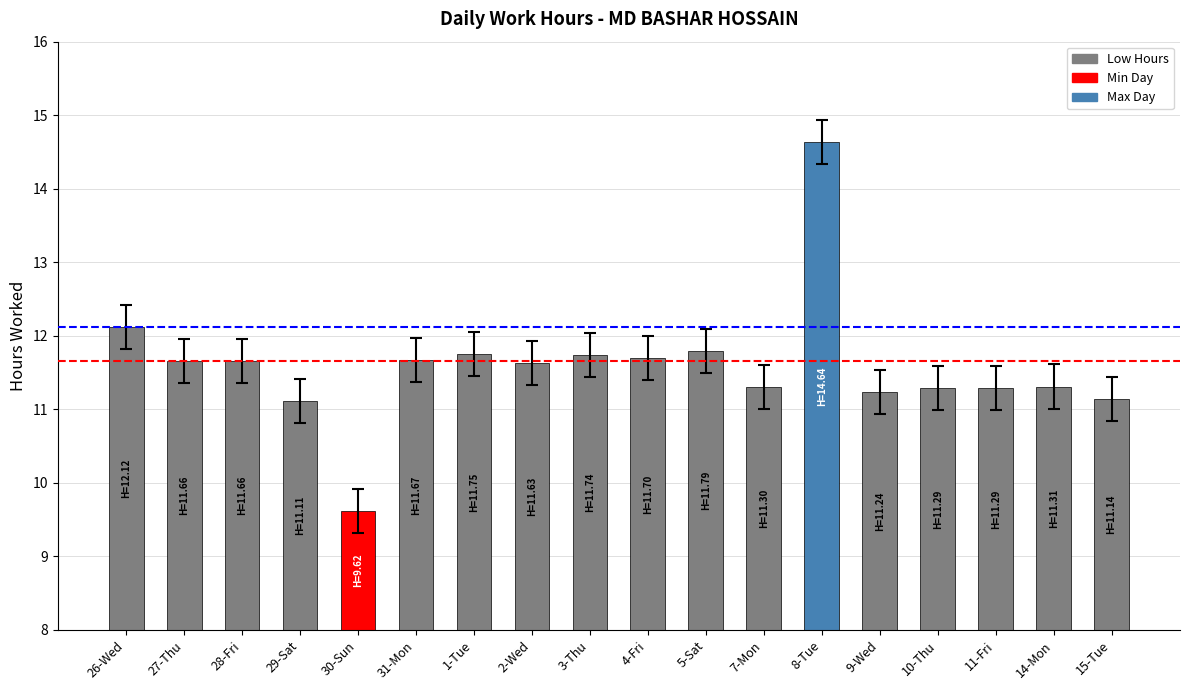

What value does the data have at 9-Wed?

11.2